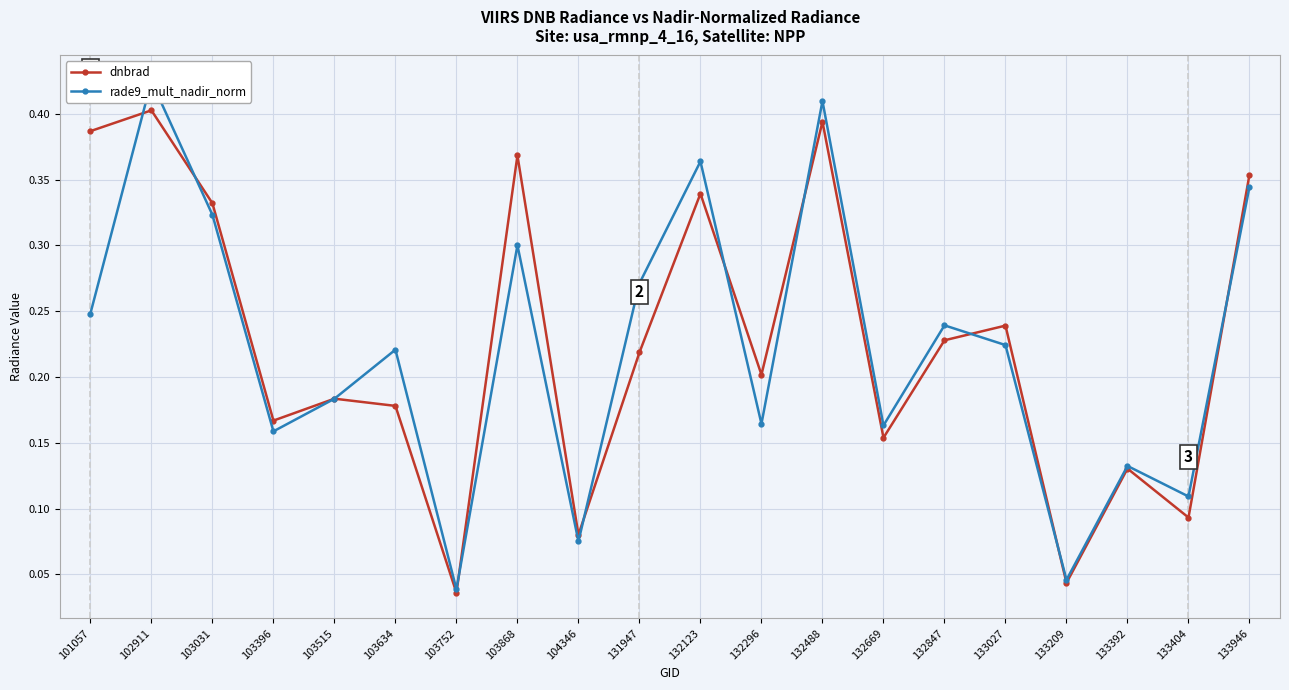

Reading left to right, extract all data points from this chart.

dnbrad: 0.4	0.4	0.3	0.2	0.2	0.2	0.0	0.4	0.1	0.2	0.3	0.2	0.4	0.2	0.2	0.2	0.0	0.1	0.1	0.4
rade9_mult_nadir_norm: 0.2	0.4	0.3	0.2	0.2	0.2	0.0	0.3	0.1	0.3	0.4	0.2	0.4	0.2	0.2	0.2	0.0	0.1	0.1	0.3